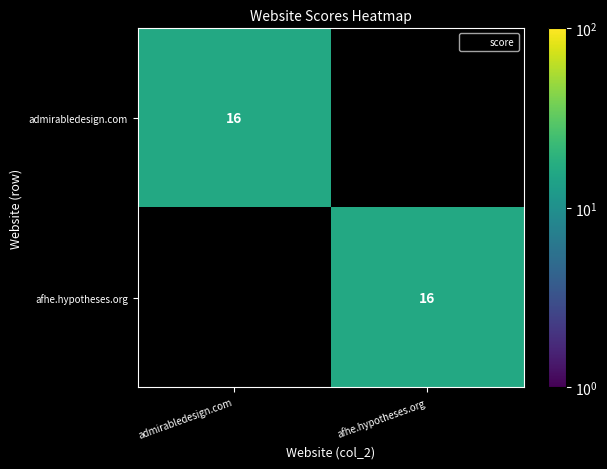

How many data points in admirabledesign.com are less than 16?

1